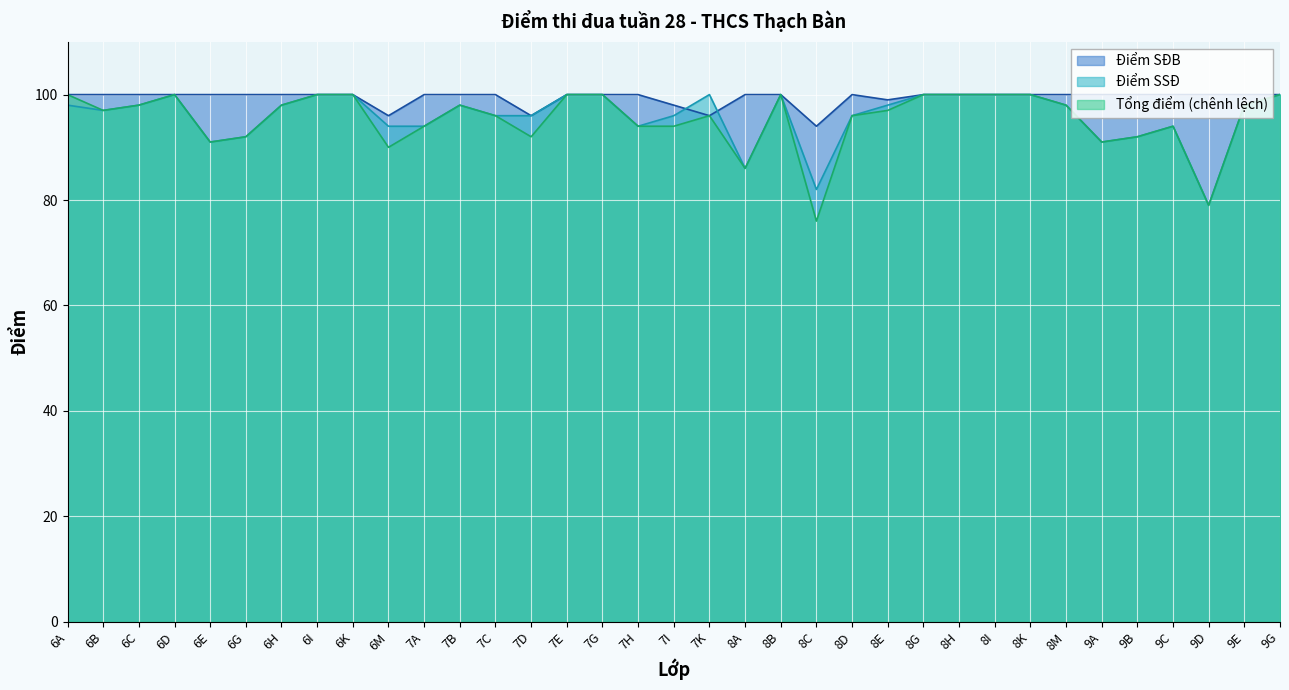

At which category does Điểm SSĐ reach its first local valley?

6B